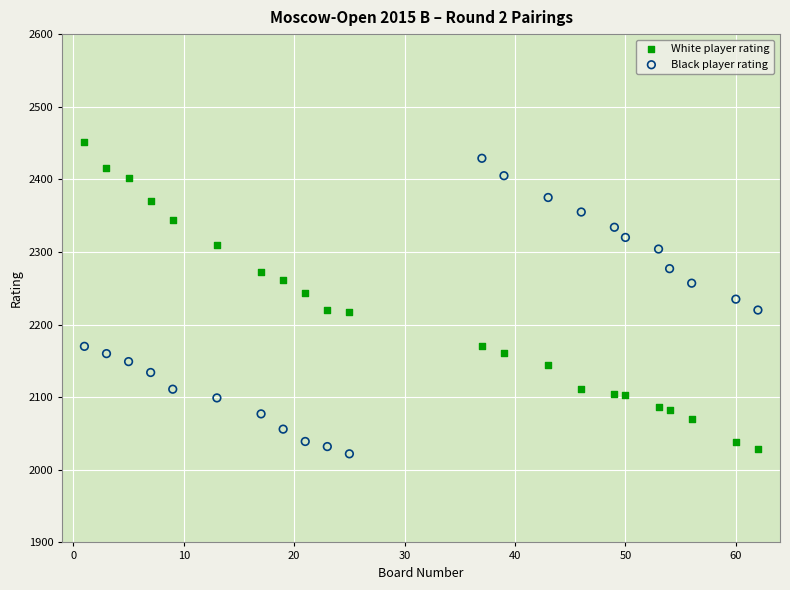

What are all the series names shown in the legend?

White player rating, Black player rating